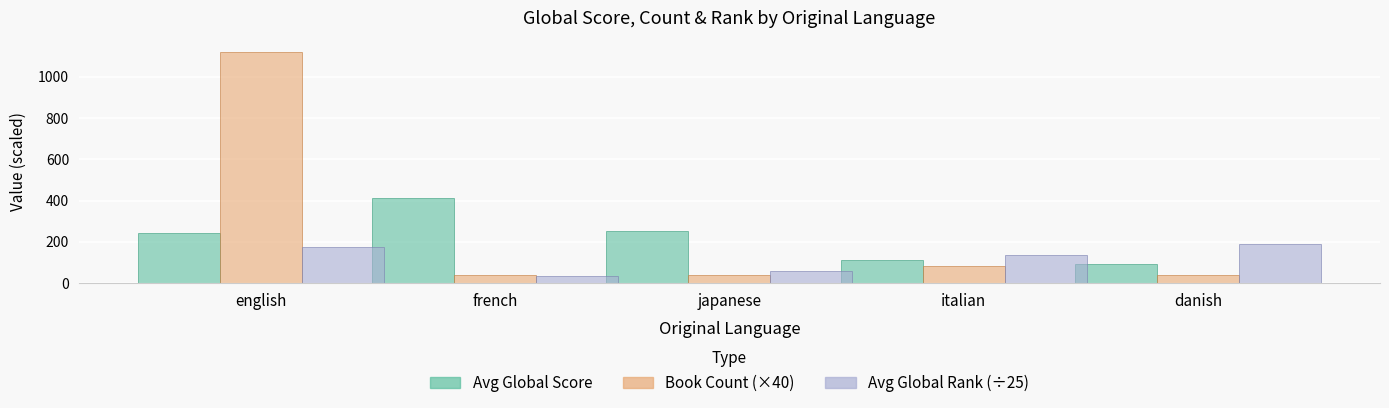

What is the label of the 3rd bar from the left?

japanese